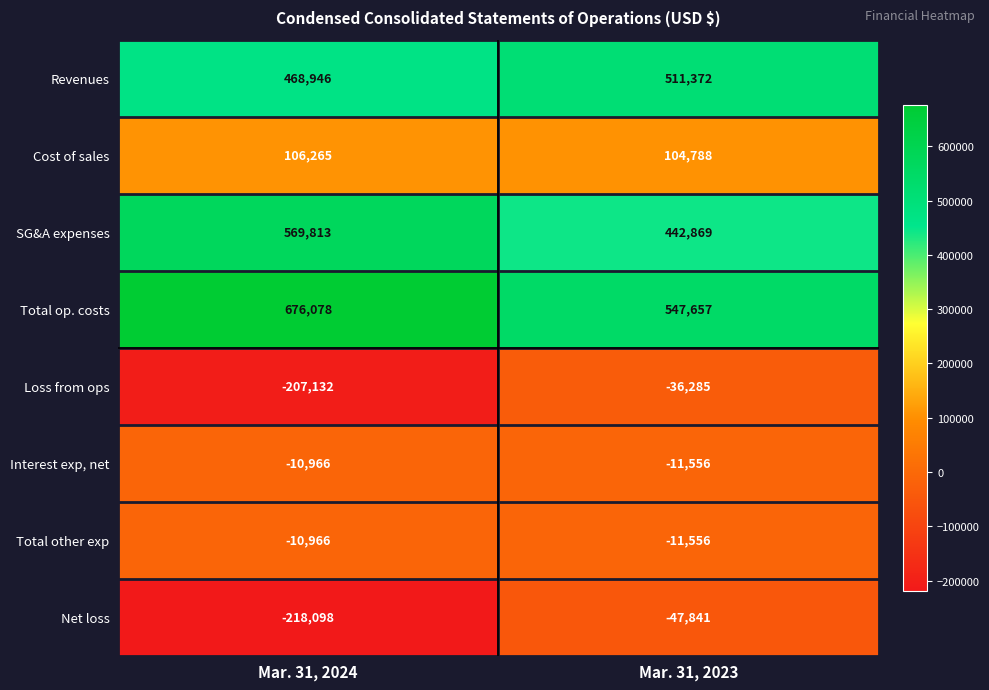

What is the total value across all series at Mar. 31, 2024?

1373940